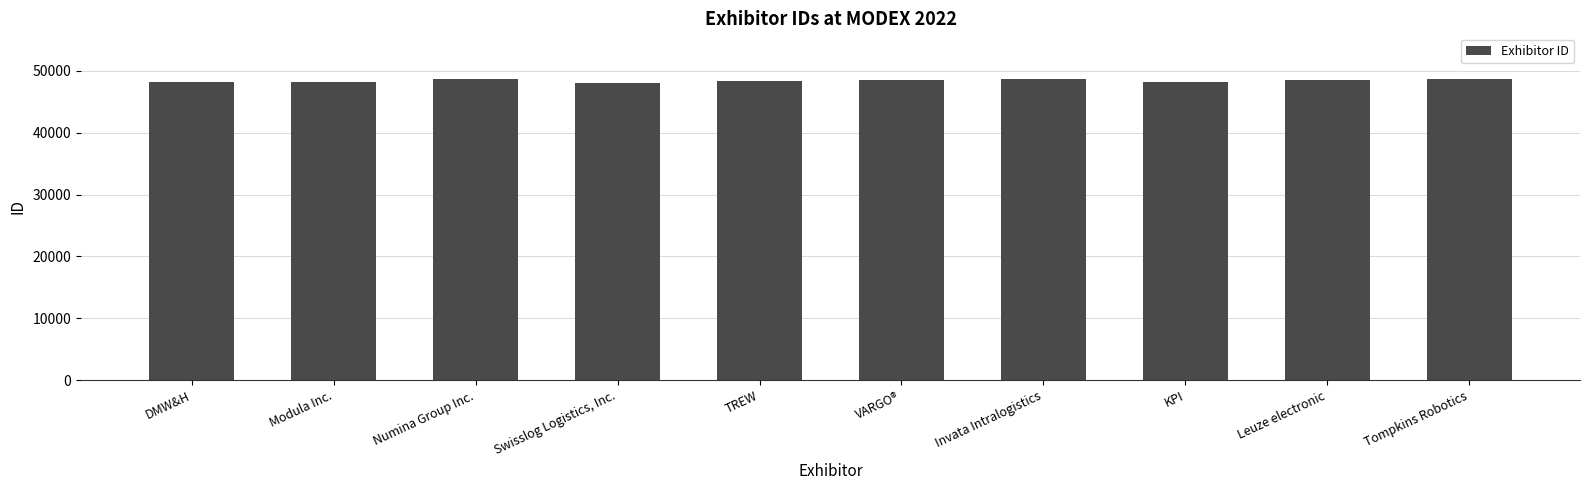

Rank the categories by value from highest to lowest.

Invata Intralogistics, Tompkins Robotics, Numina Group Inc., Leuze electronic, VARGO®, TREW, KPI, DMW&H, Modula Inc., Swisslog Logistics, Inc.